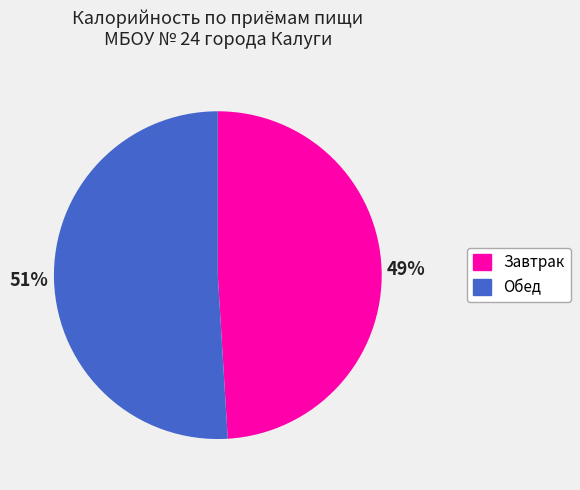

Does any single category account for the majority?

Yes